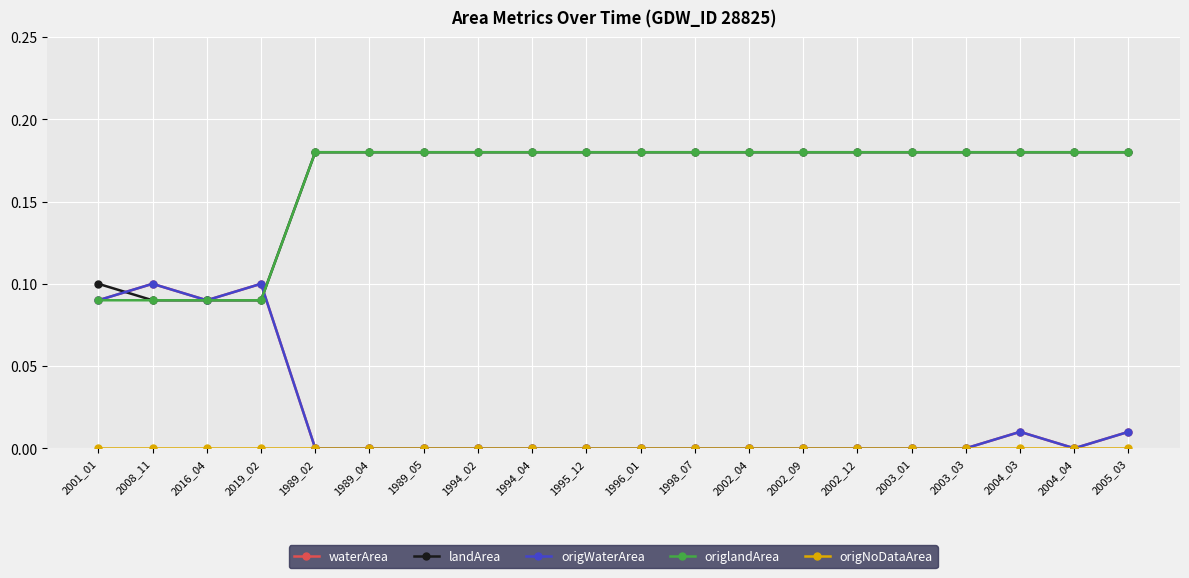

Is this an area chart (filled region under the line)?

No